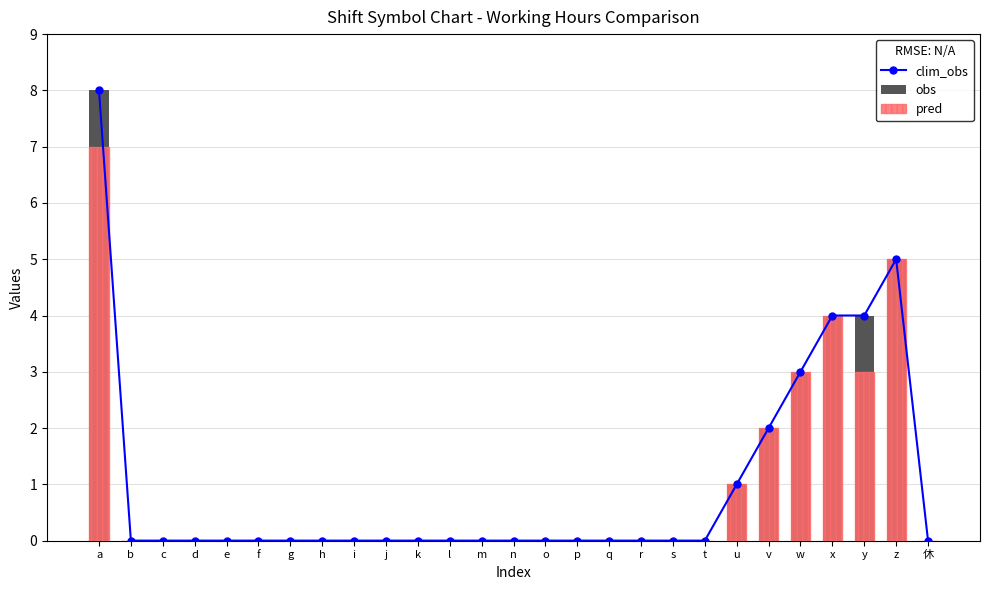

Is it true that clim_obs equals 0 at j?

True